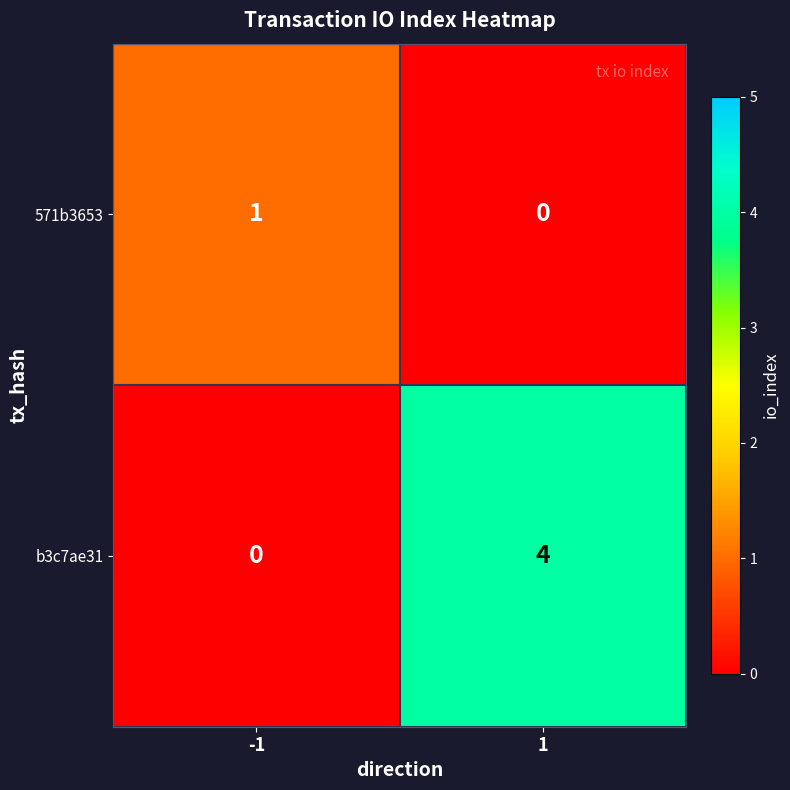

Which series has the largest total across all categories?

b3c7ae31